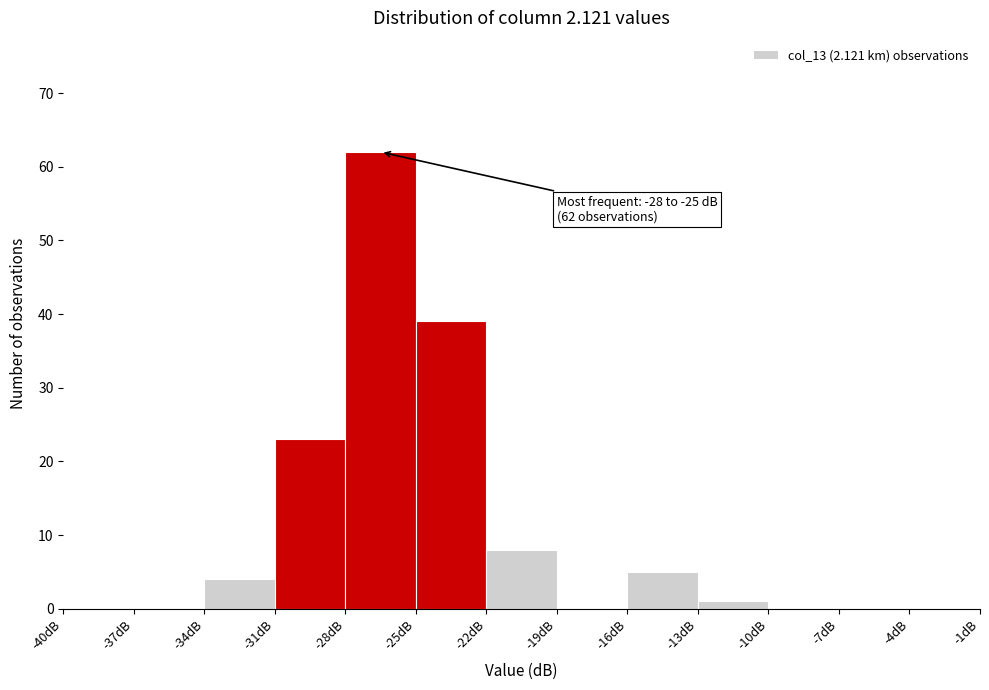

Over which range of the x-axis is the bar tallest?

-28 to -25